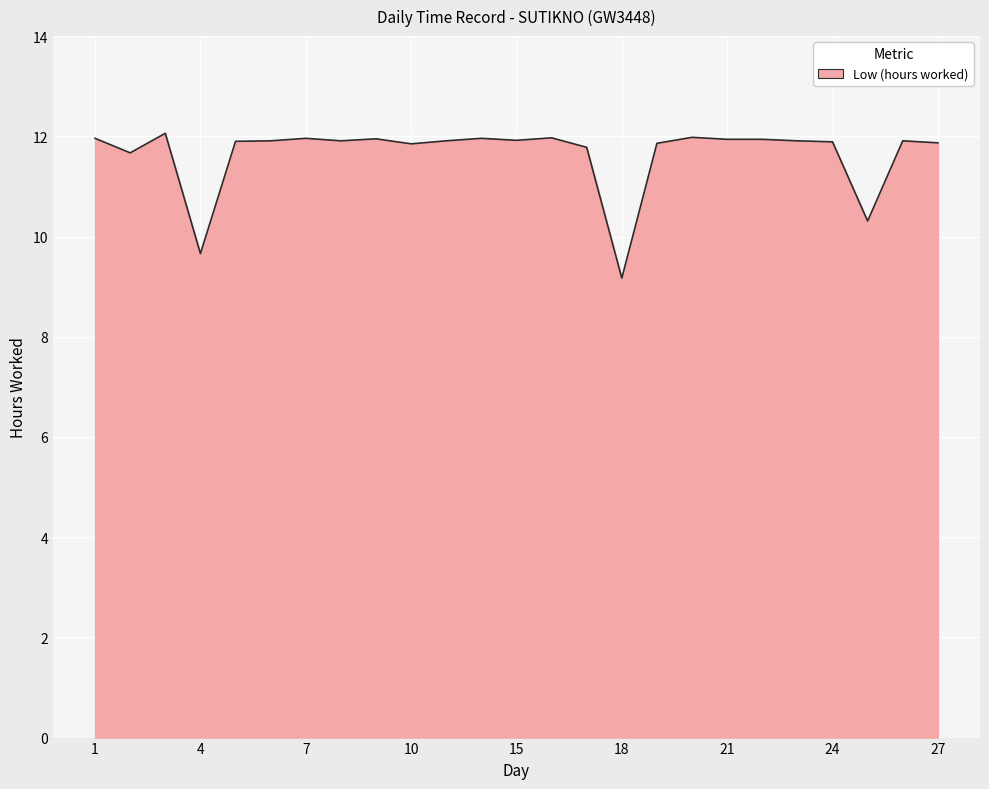

What is the difference between the second highest and second lowest values?

2.3